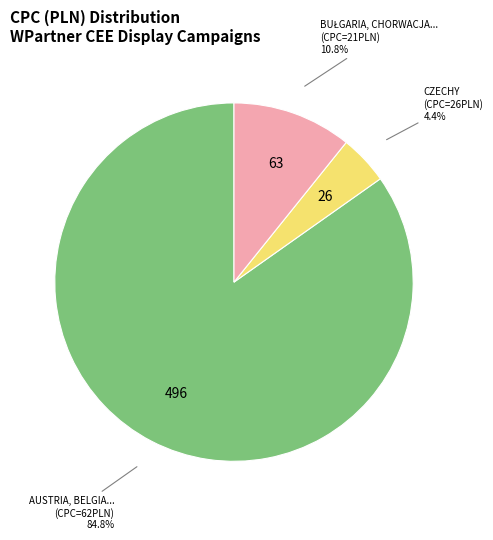

What percentage is NOT represented by CZECHY (CPC=26PLN)?

95.6%